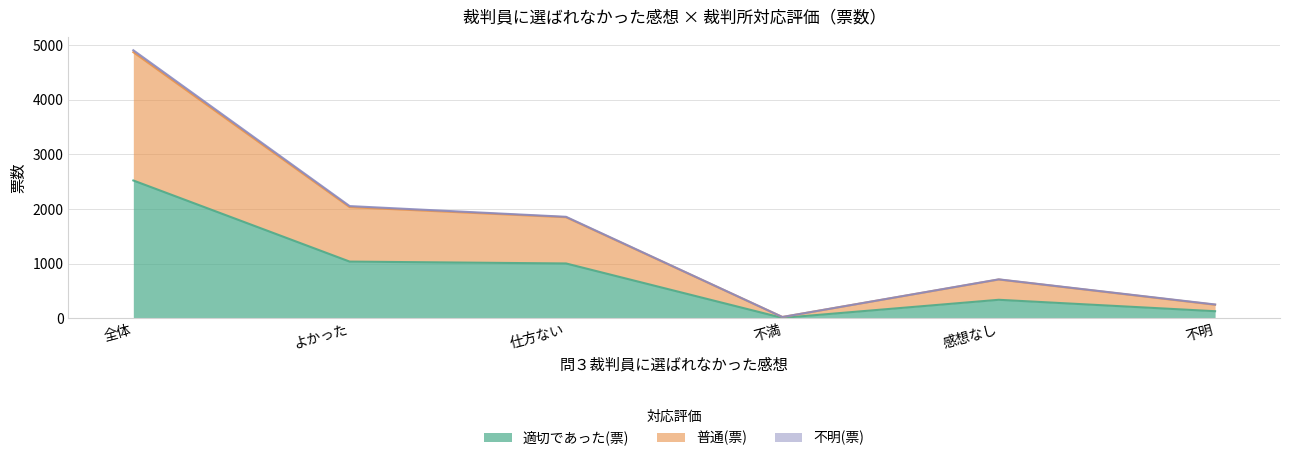

At which label does 適切であった(票) reach its minimum?

不満